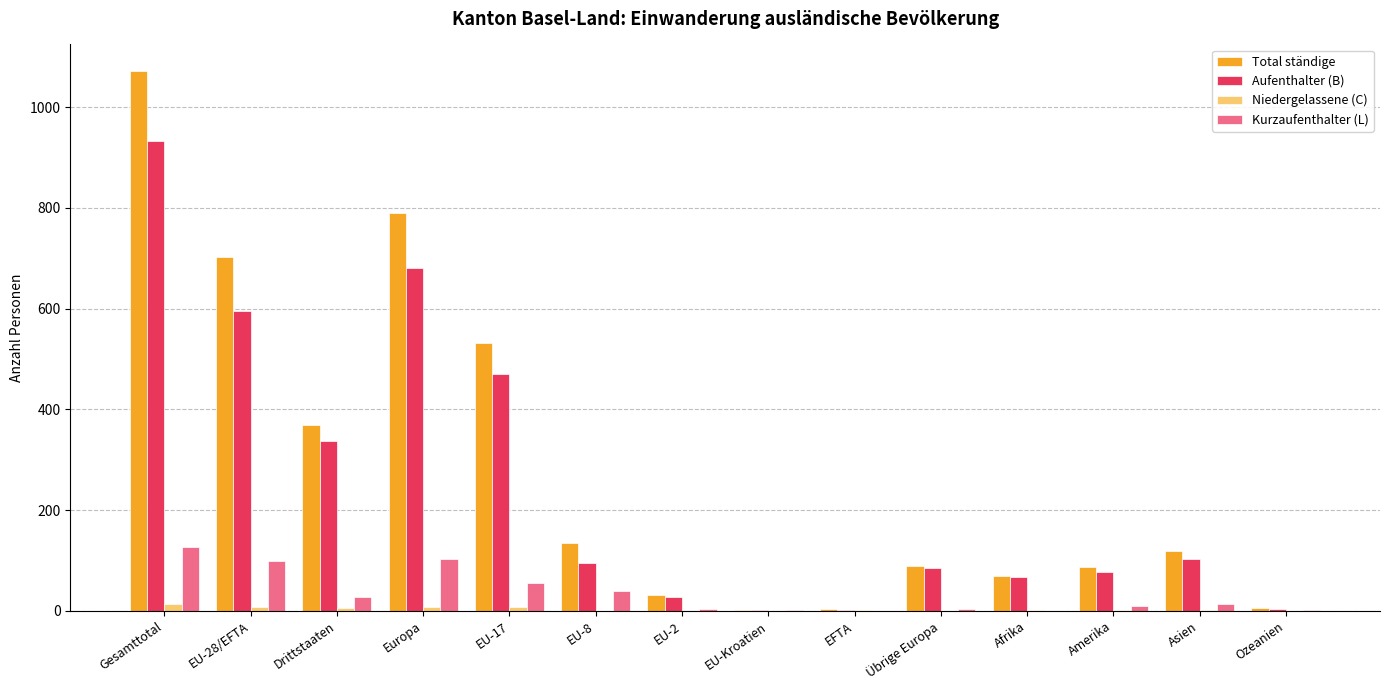

Count the number of categories in the chart.

14